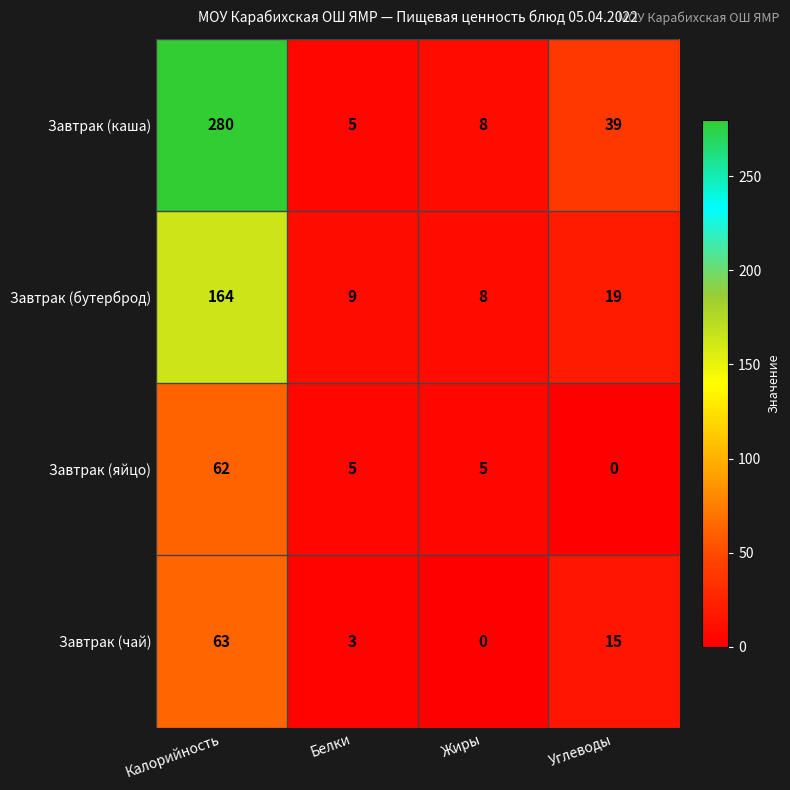

At which label does Завтрак (бутерброд) reach its minimum?

Жиры